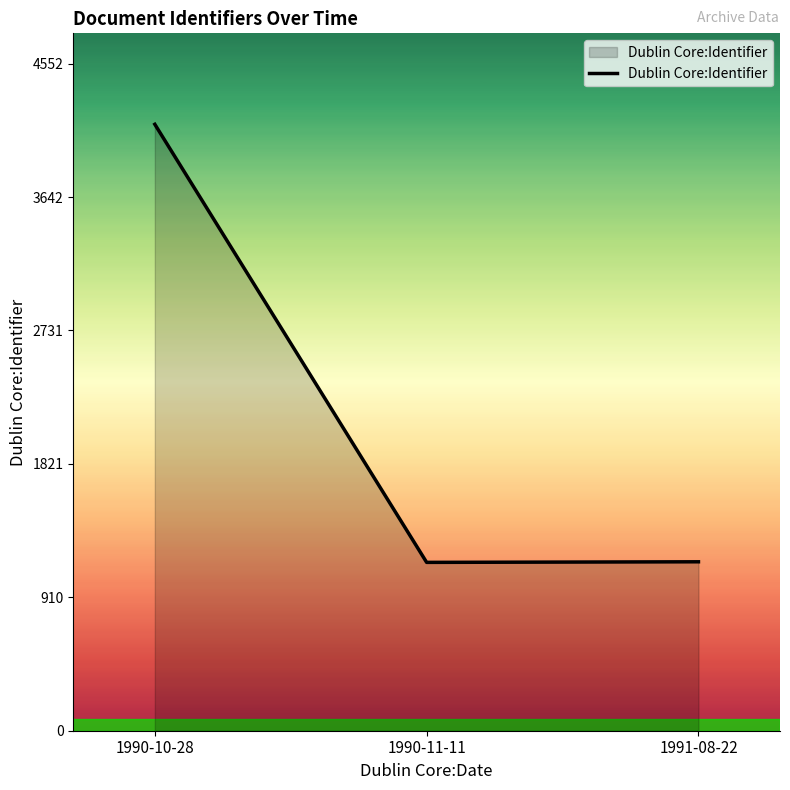

What is the sum of all values?

6441